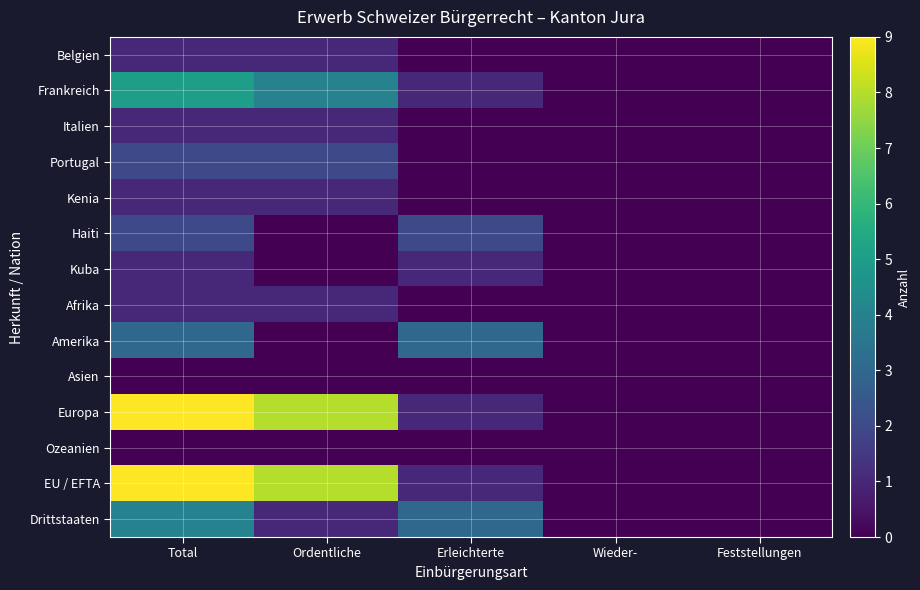

Rank the series at Total from highest to lowest value.

Europa, EU / EFTA, Frankreich, Drittstaaten, Amerika, Portugal, Haiti, Belgien, Italien, Kenia, Kuba, Afrika, Asien, Ozeanien